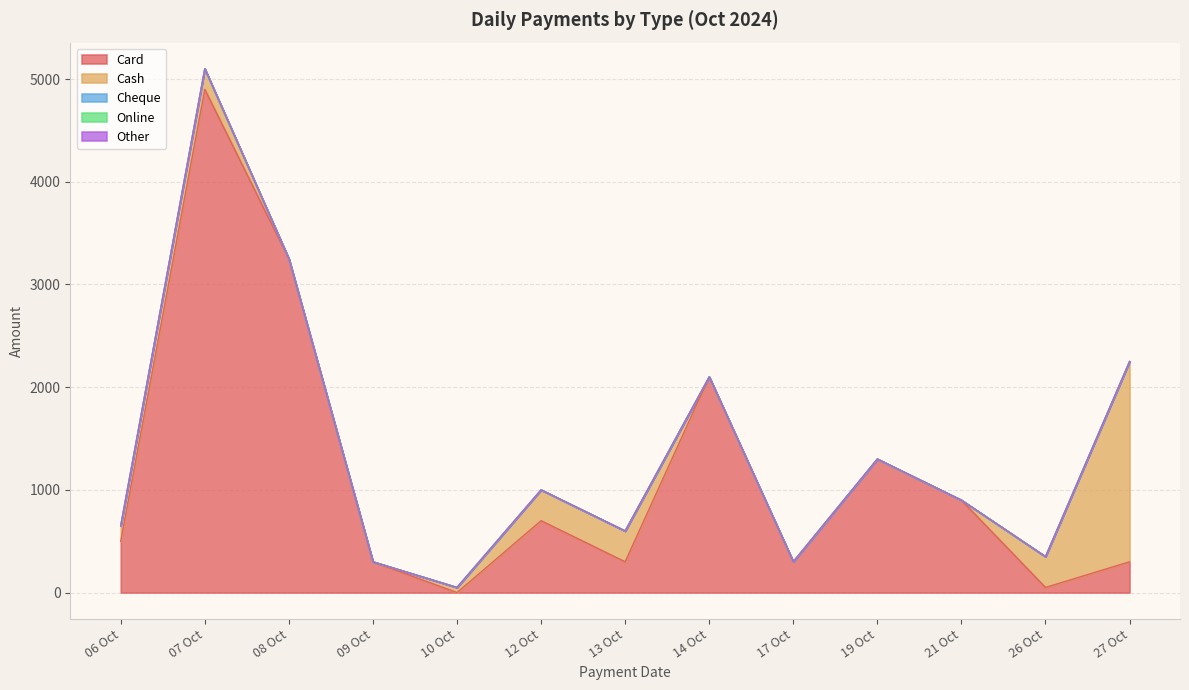

True or false: Cheque has more than 2 points higher than both neighbors.

False